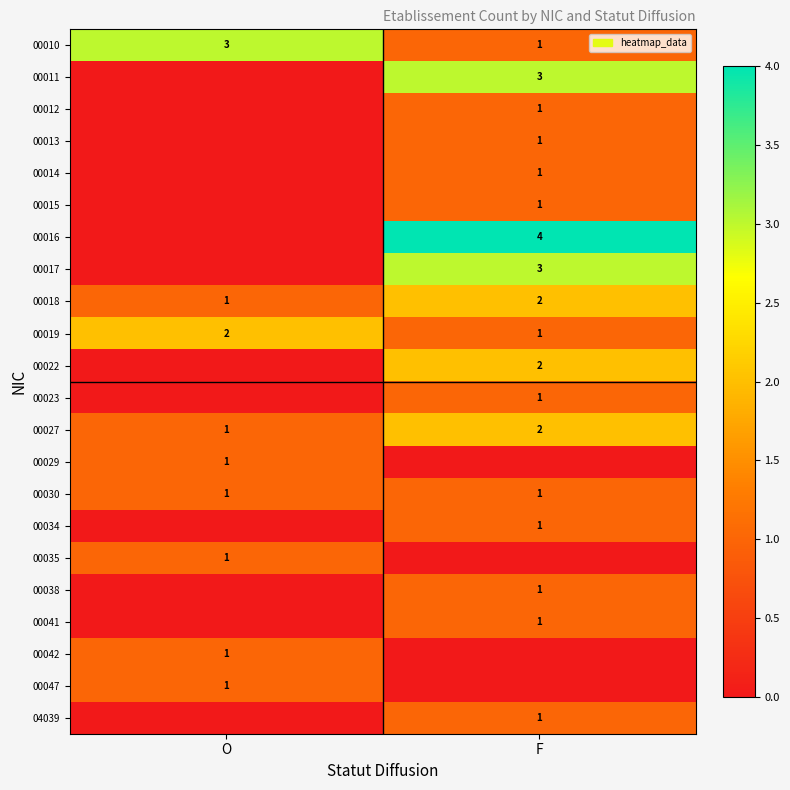

The 00027 series shows 2 at O. True or false?

False